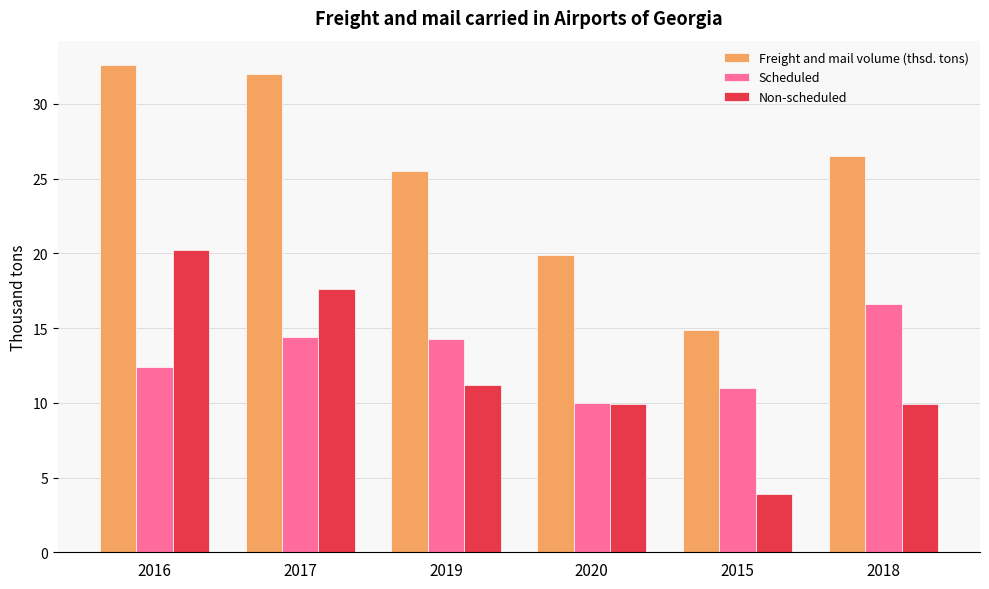

Count the number of categories in the chart.

6